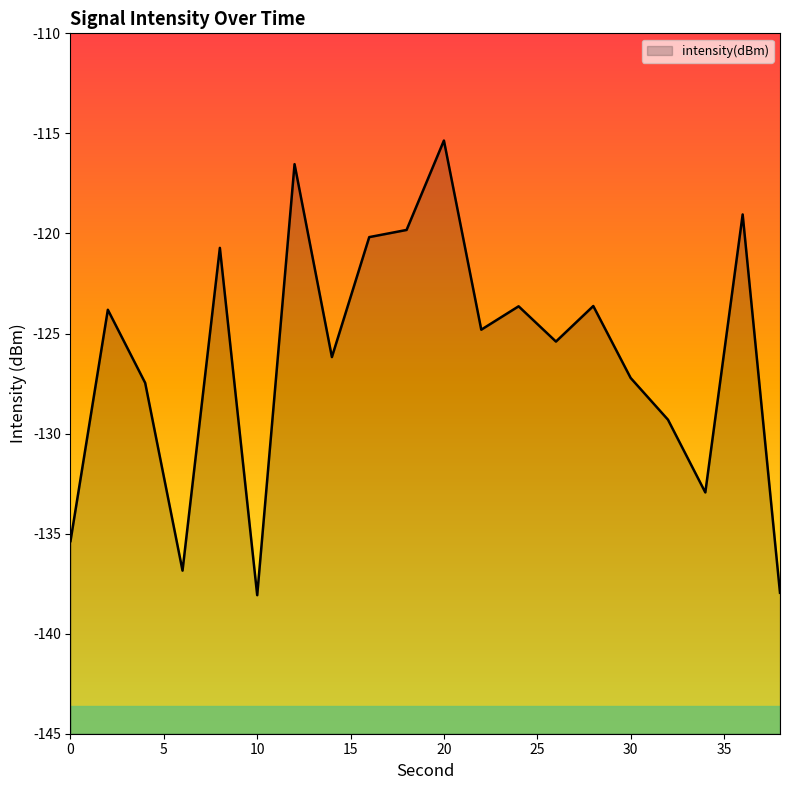

The chart shows a value of -67.4 at 20. True or false?

False